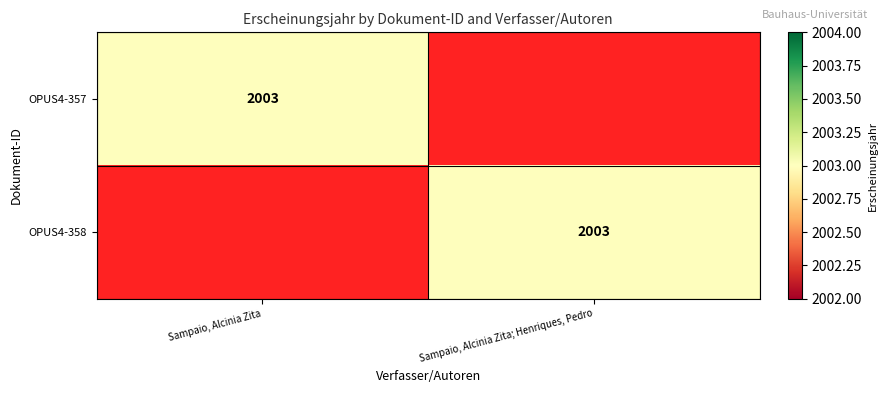

The value of OPUS4-357 at Sampaio, Alcinia Zita is 2003. True or false?

True